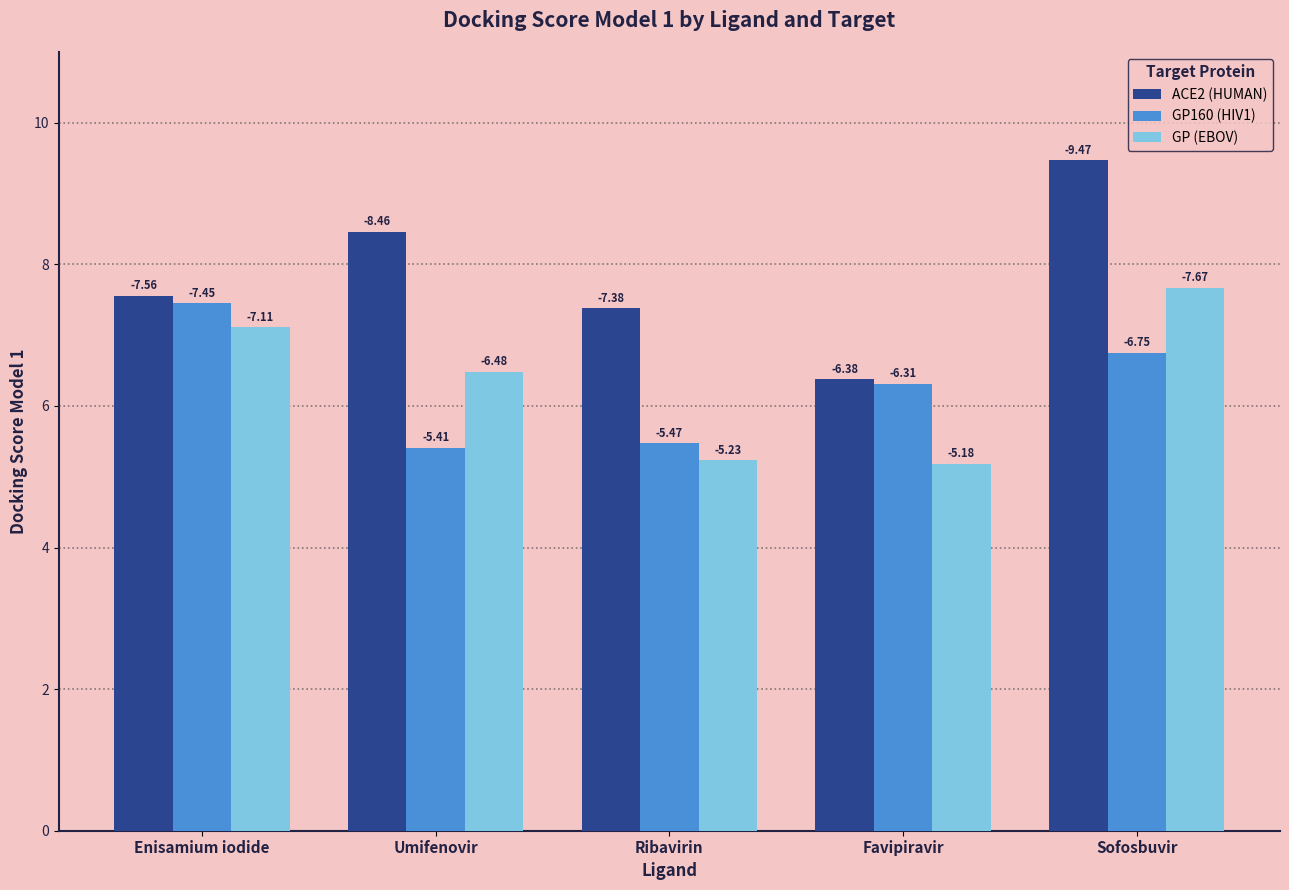

At which label does GP (EBOV) reach its minimum?

Favipiravir